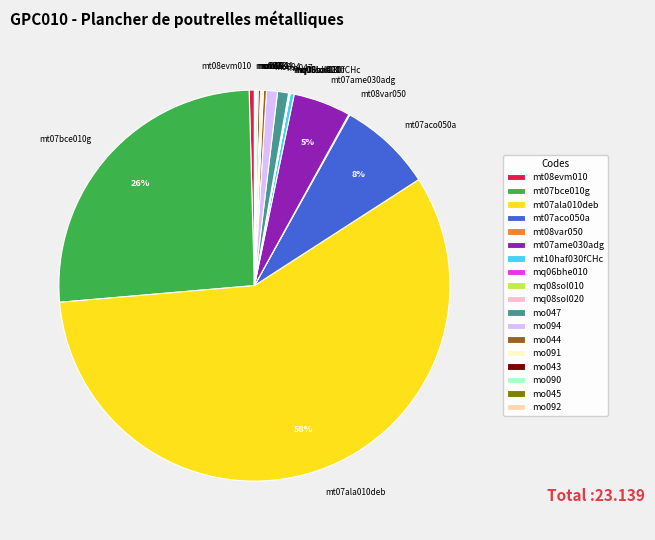

True or false: mt10haf030fCHc accounts for 6% of the total.

False